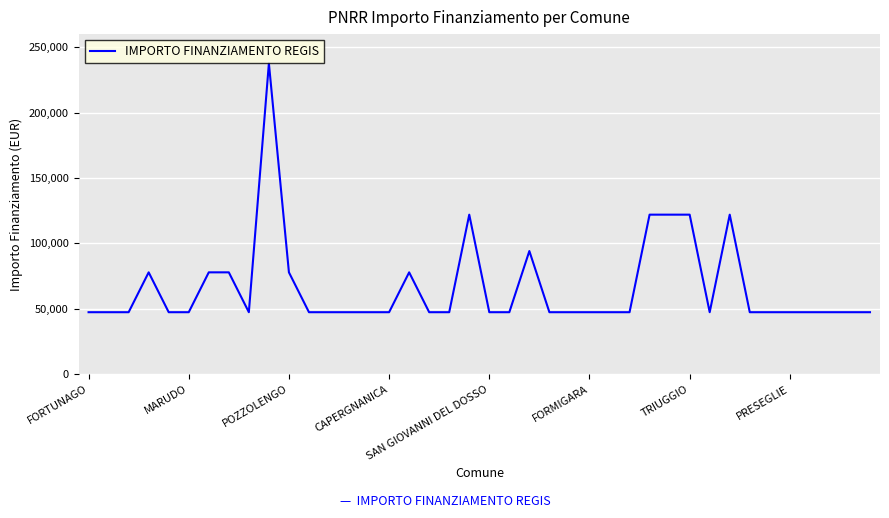

True or false: there are more than 1 points higher than both neighbors.

True